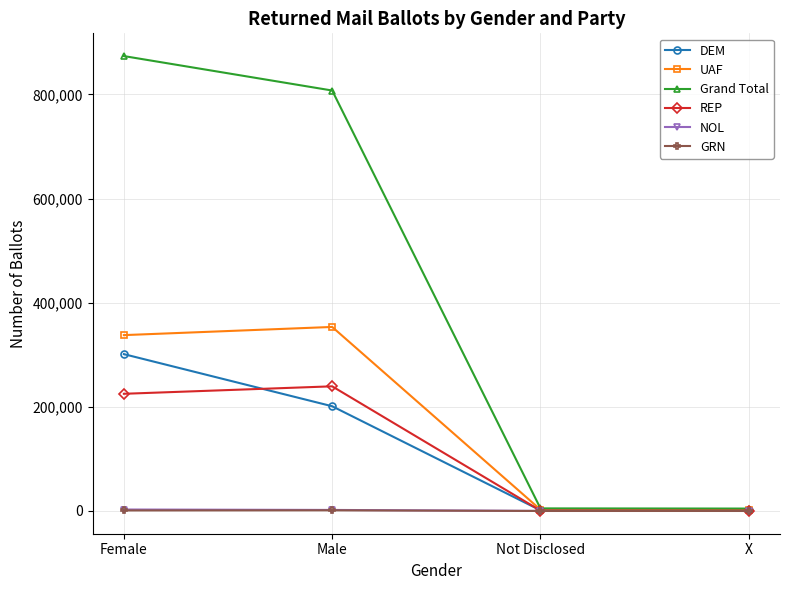

What is the spread (max minus min) of values at Male?

806268